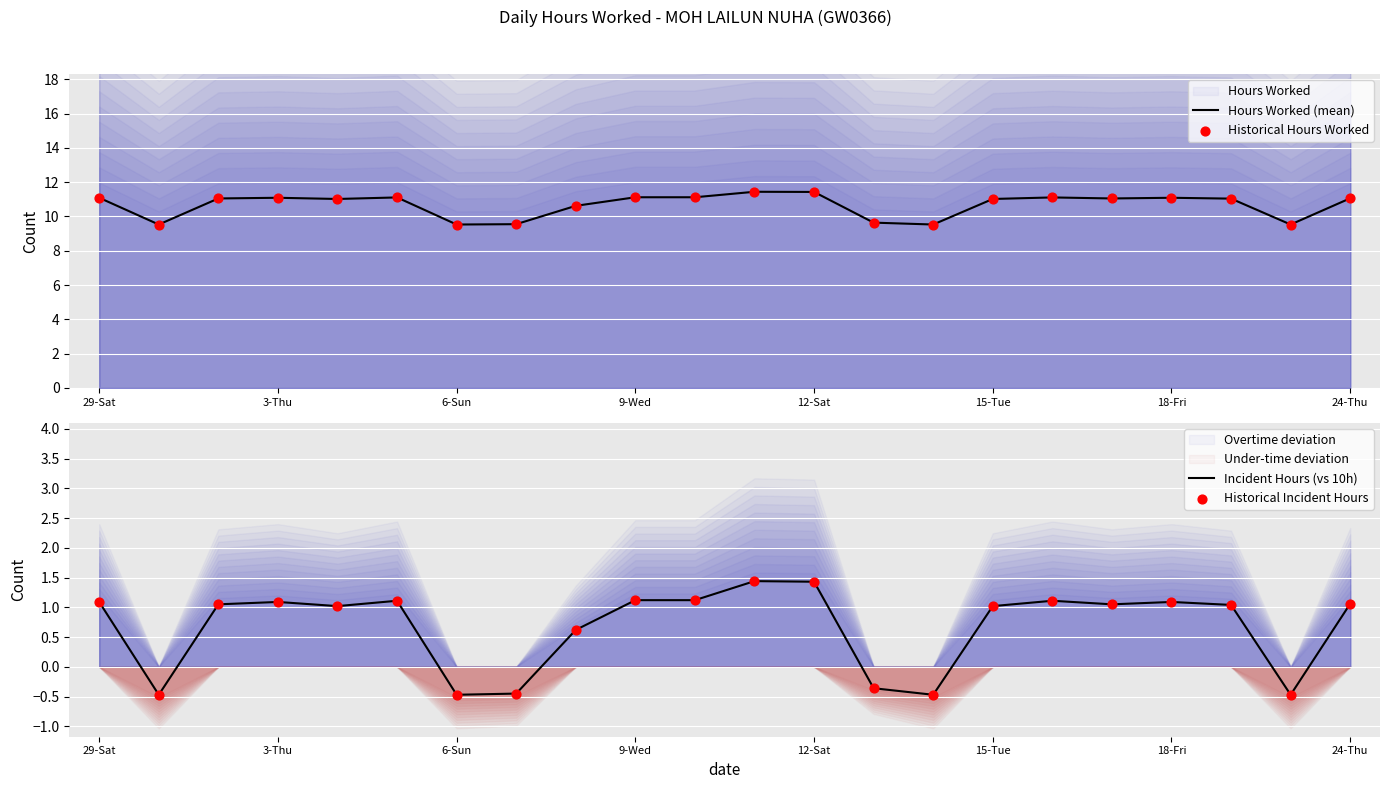

The value of Incident Hours (vs 10h) at 15-Tue is 1.0. True or false?

True